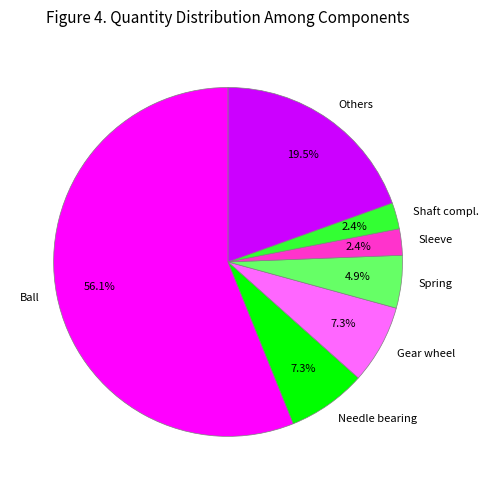

Which category accounts for the majority?

Ball